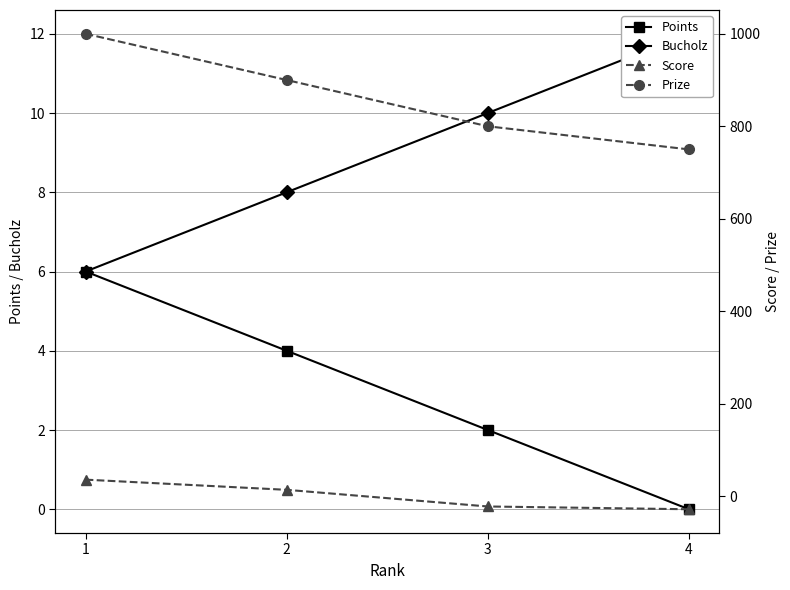

Count the number of data series in this chart.

4